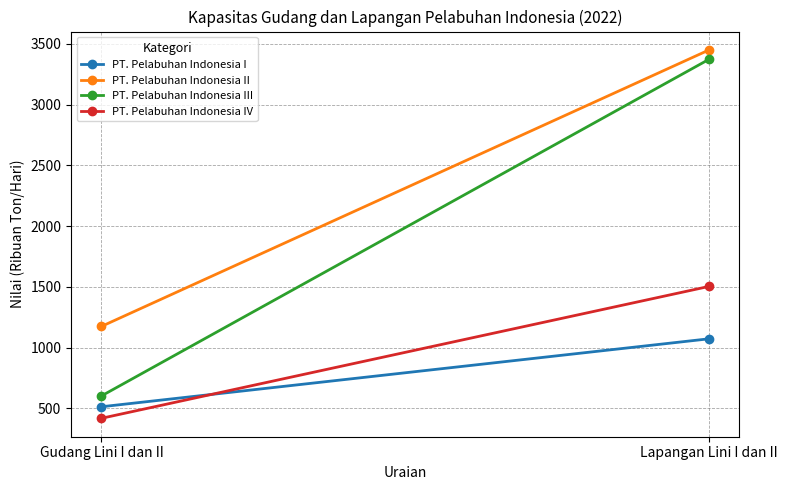

Is the value of PT. Pelabuhan Indonesia IV at Lapangan Lini I dan II greater than the value of PT. Pelabuhan Indonesia II at Lapangan Lini I dan II?

No